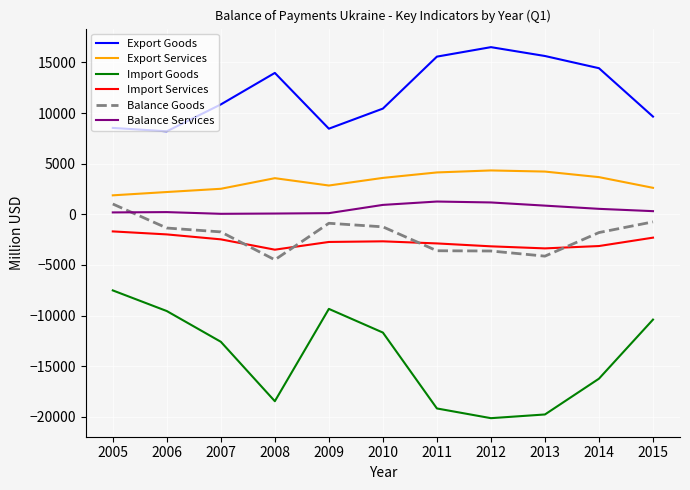

How many series are shown in this chart?

6